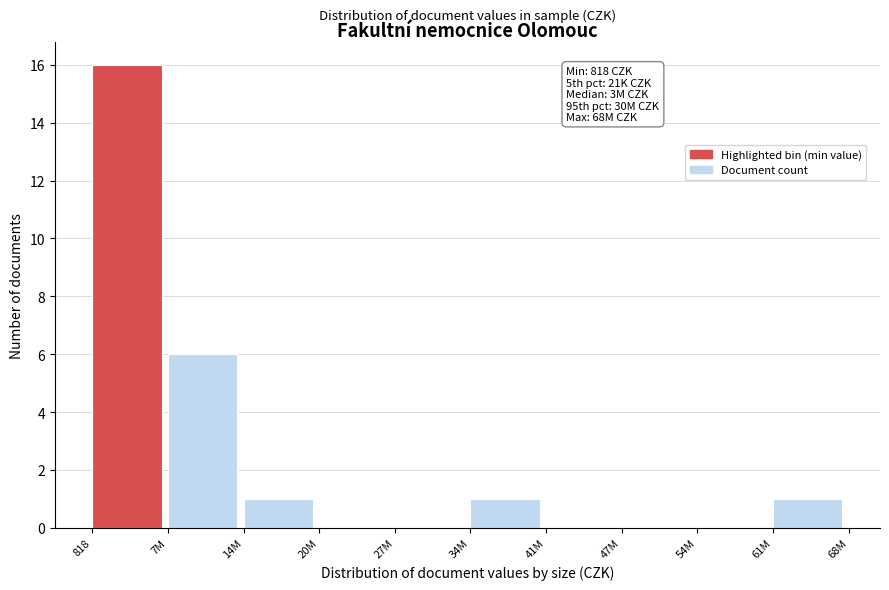

Reading left to right, extract all data points from this chart.

818=16	7M=6	14M=1	20M=0	27M=0	34M=1	41M=0	47M=0	54M=0	61M=1